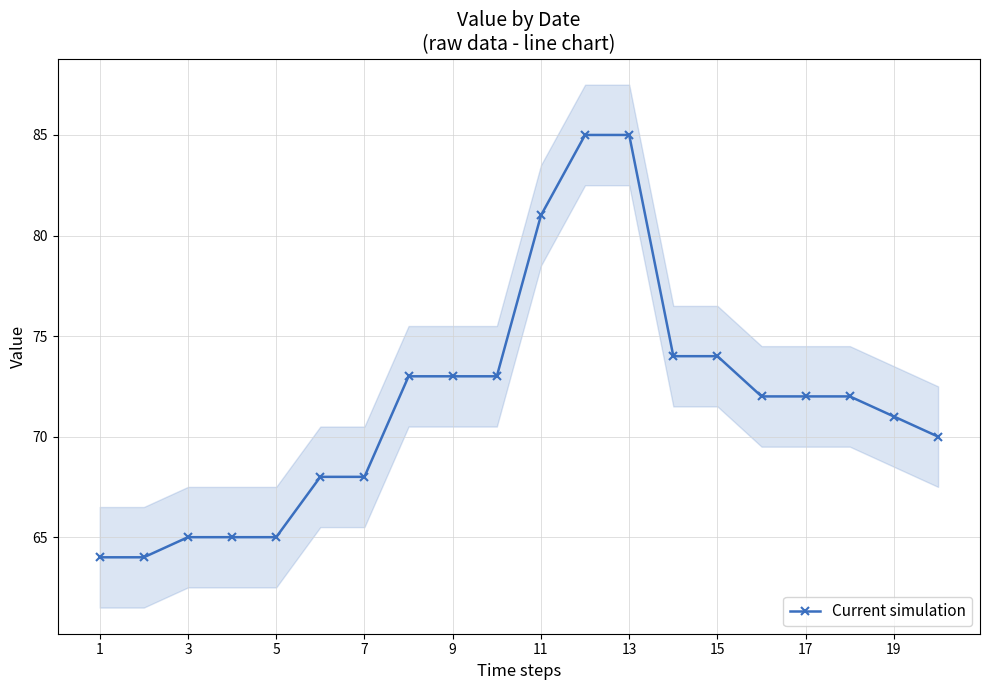

What is the greatest value displayed?

85